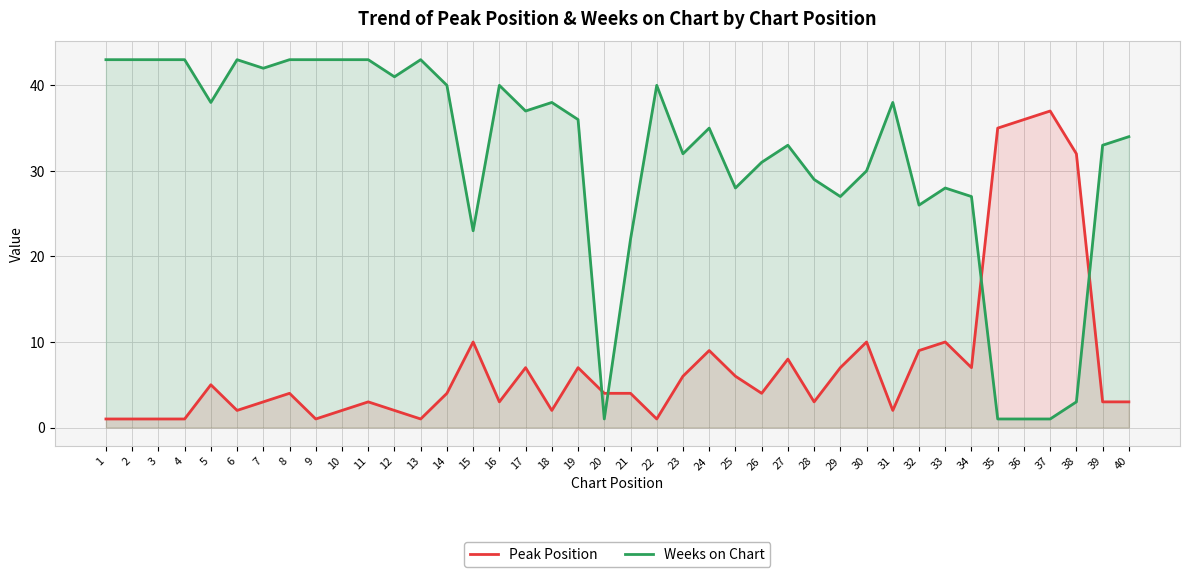

What are all the series names shown in the legend?

Peak Position, Weeks on Chart